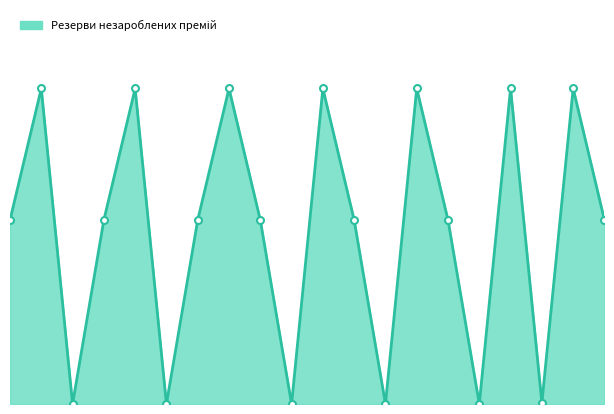

Is this an area chart (filled region under the line)?

Yes